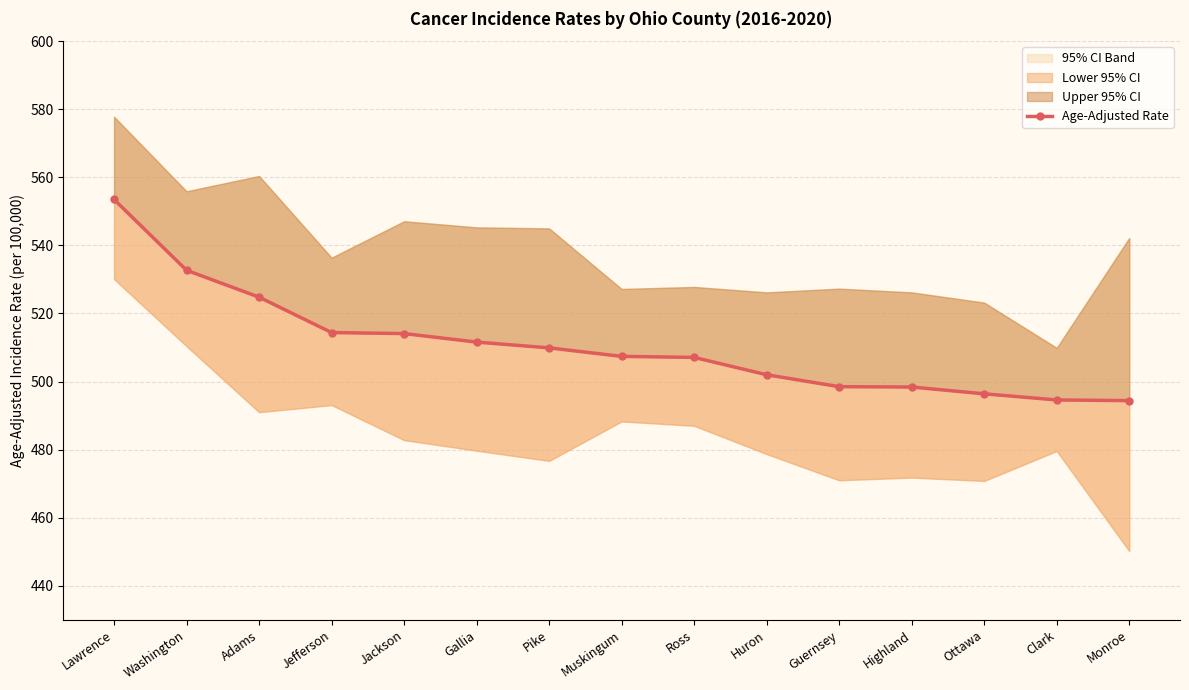

Does the chart have visible grid lines?

Yes